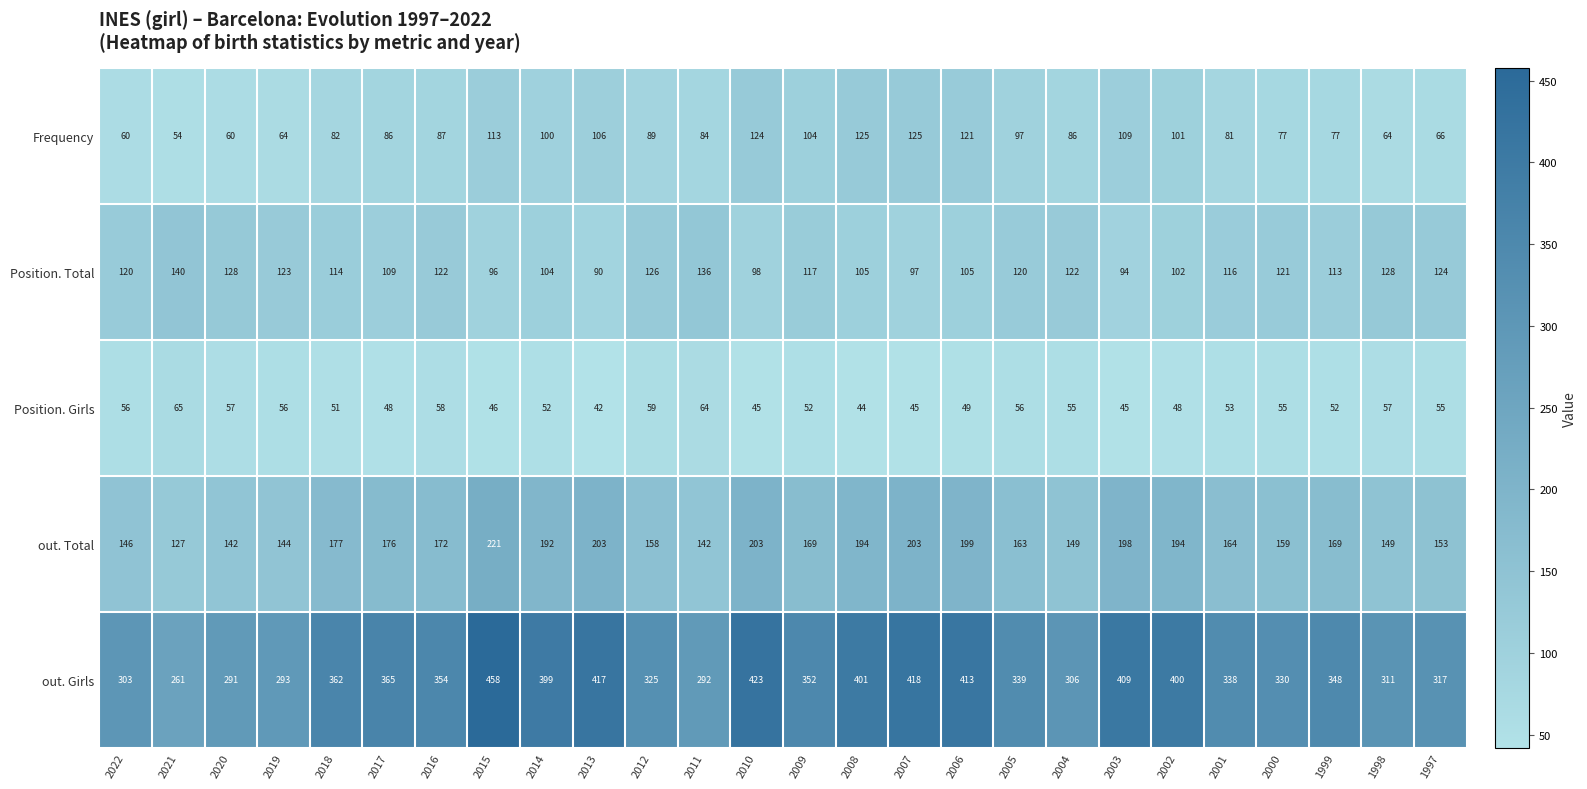

At which label is out. Girls closest to 359?

2018